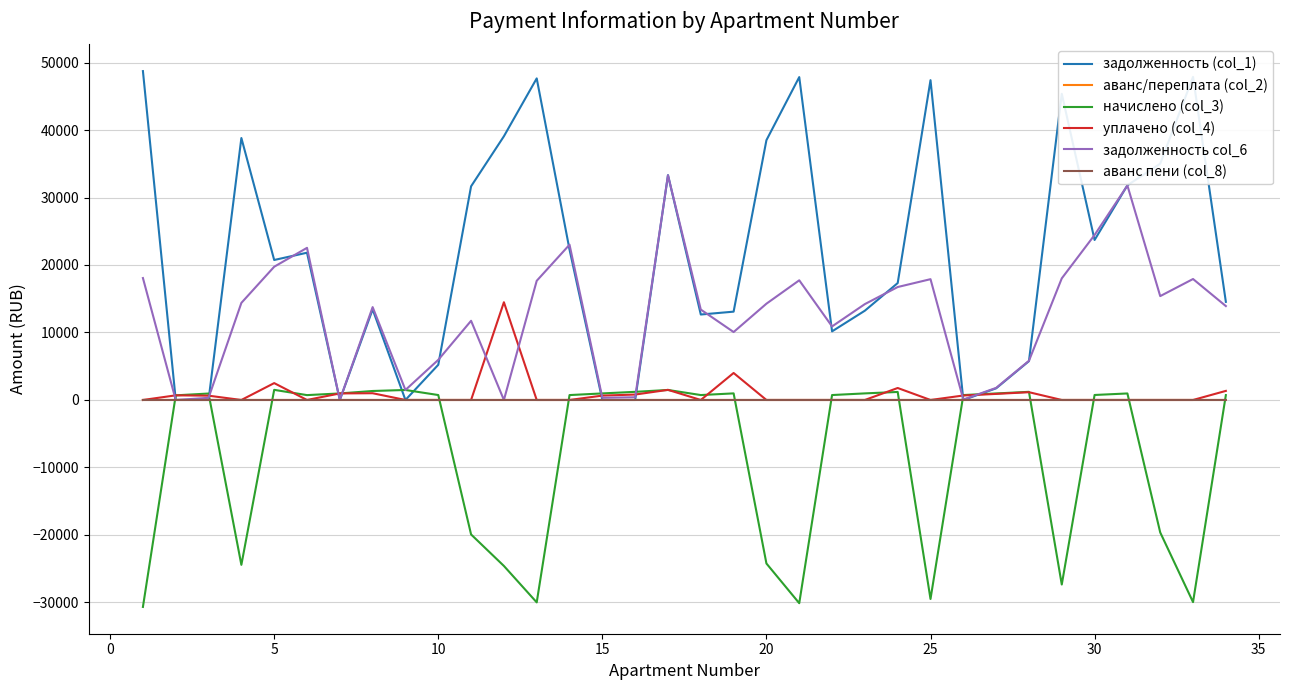

Which series has the widest spread of values?

задолженность (col_1)